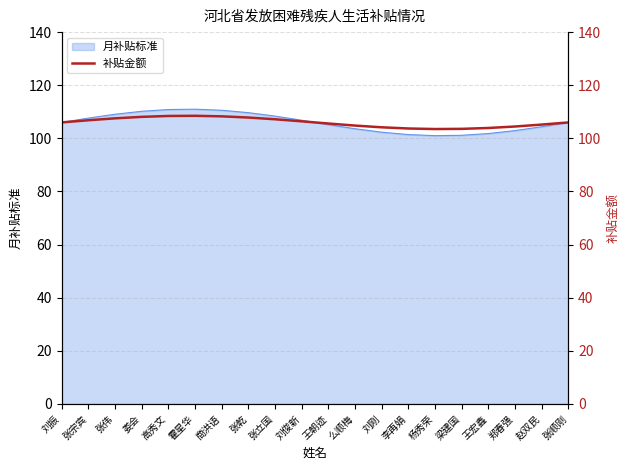

Is it true that the value at 杨秀荣 is 103.5?

True